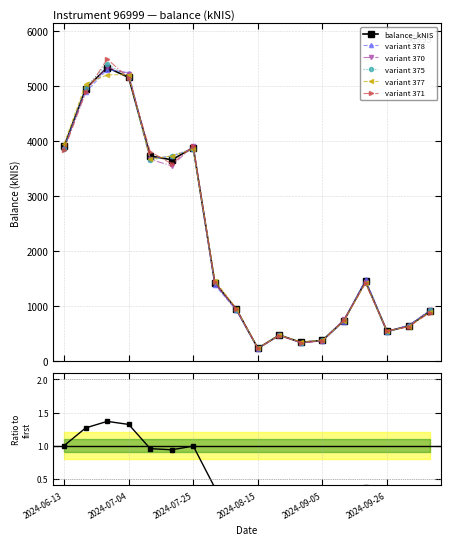

How many interior local peaks (higher than both neighbors) does the data have?

4